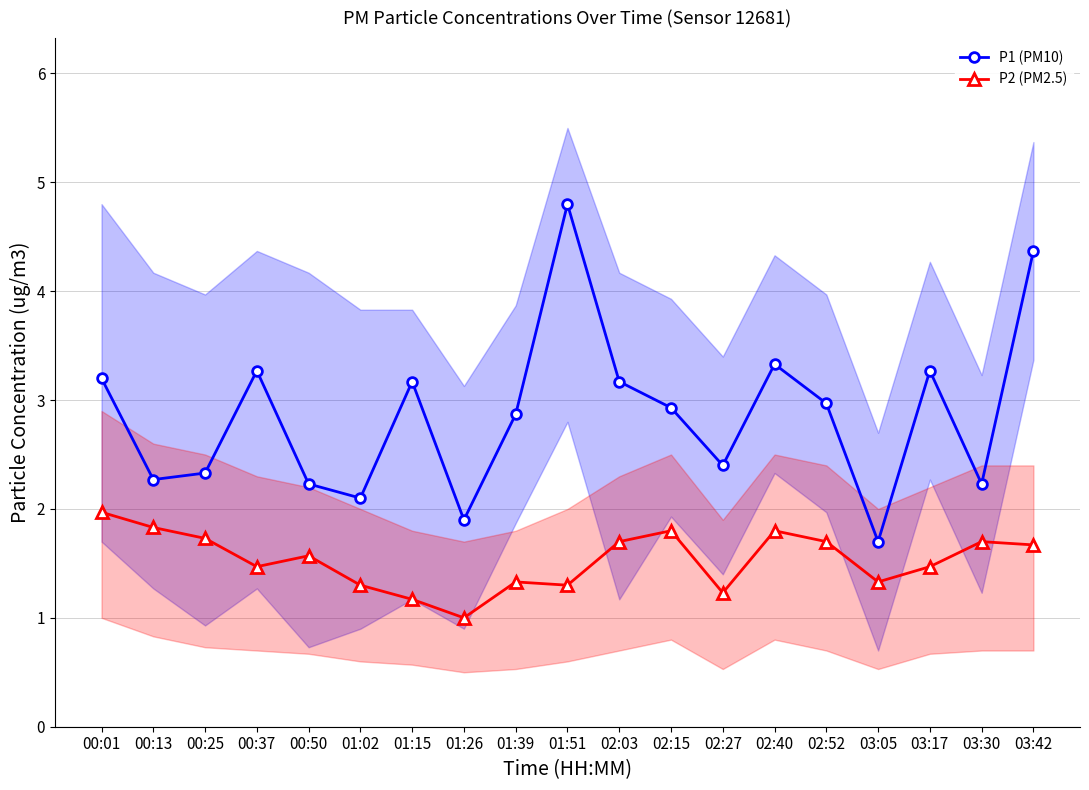

What is the average value of the P2 (PM2.5) series?

1.5